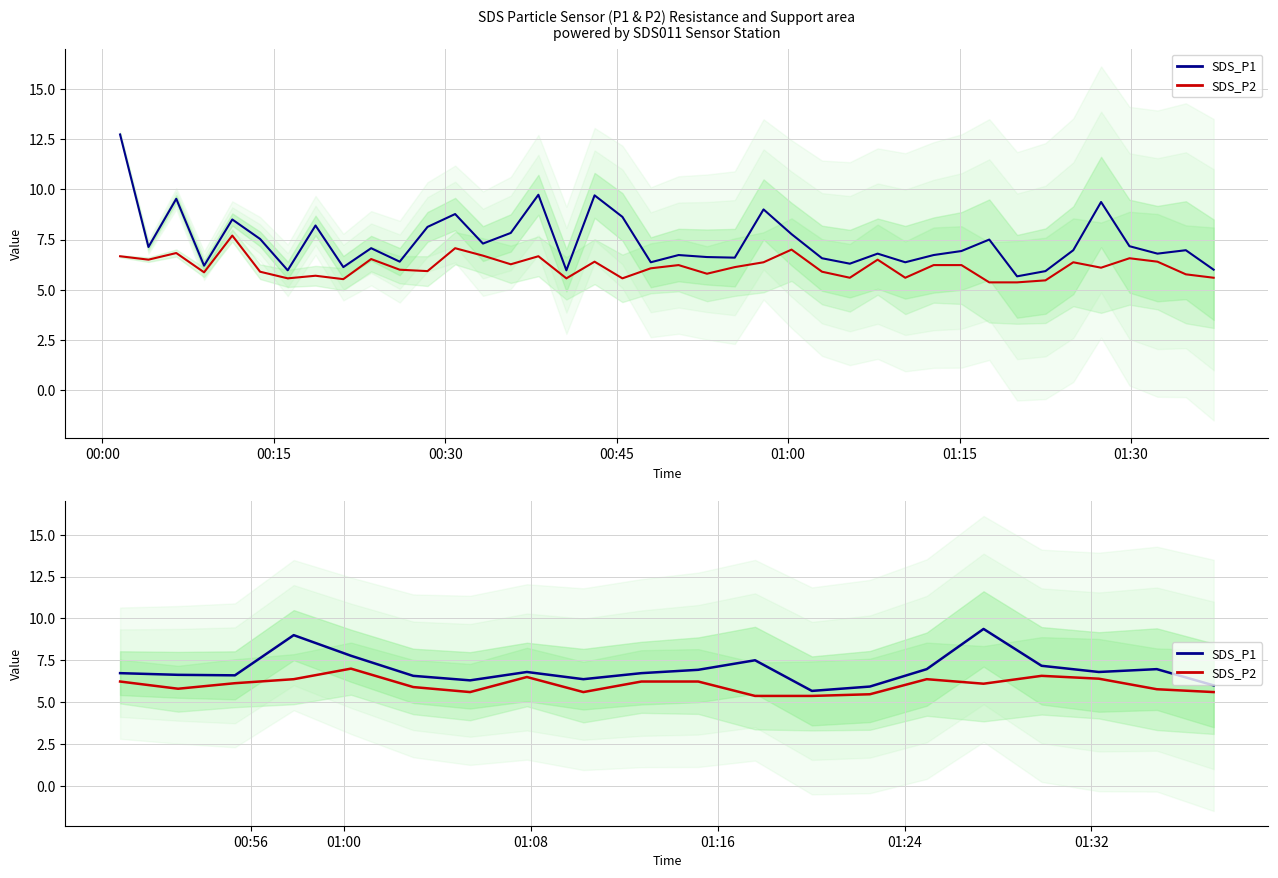

Where is the first local maximum for SDS_P2?

01:00